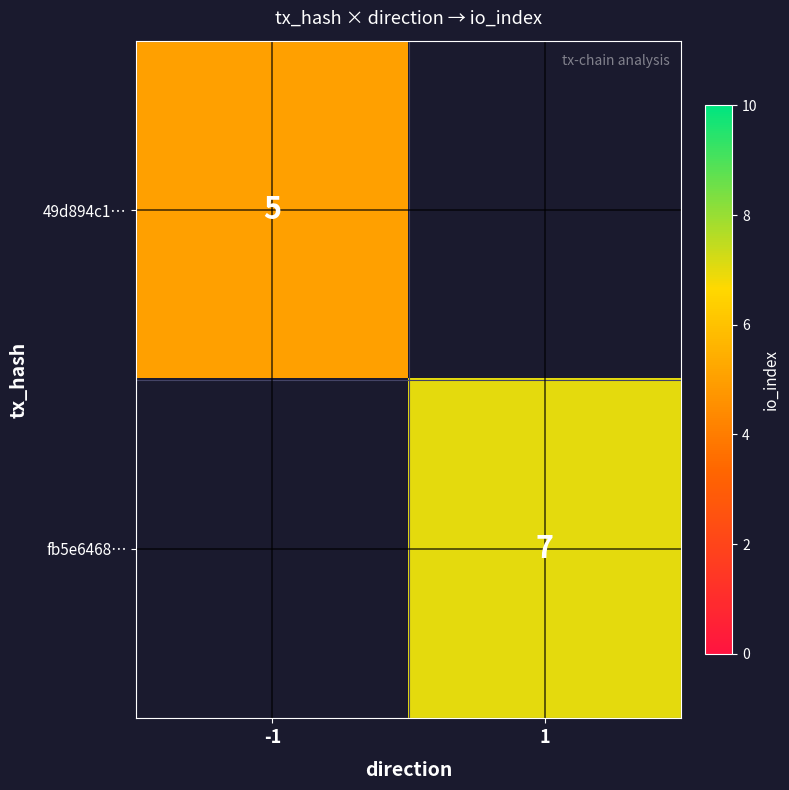

At how many categories does at least one series exceed 2?

2